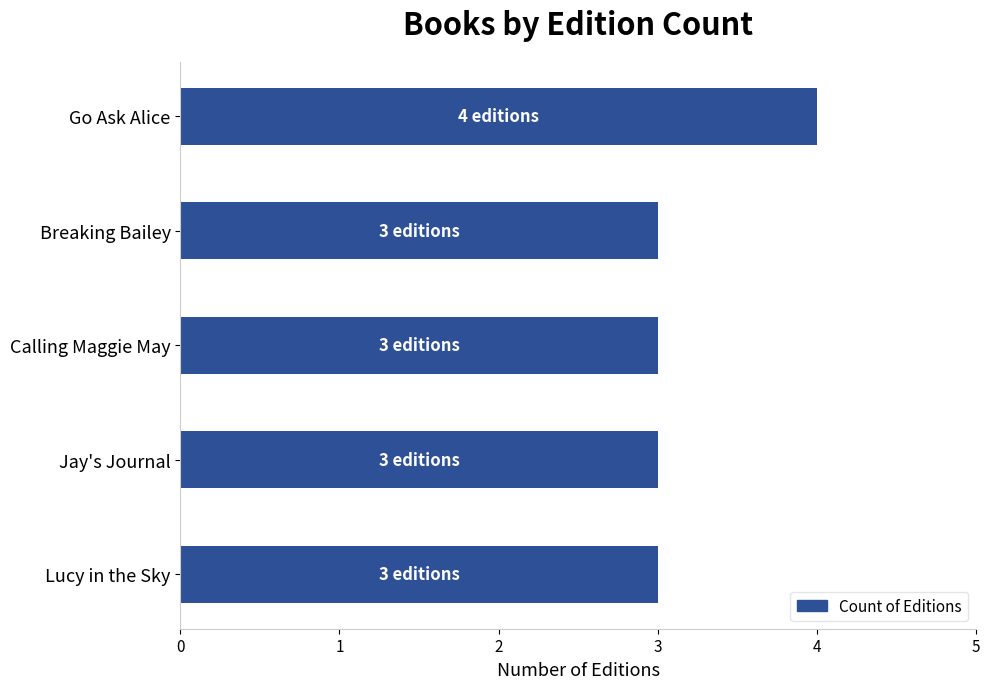

What is the smallest value displayed?

3